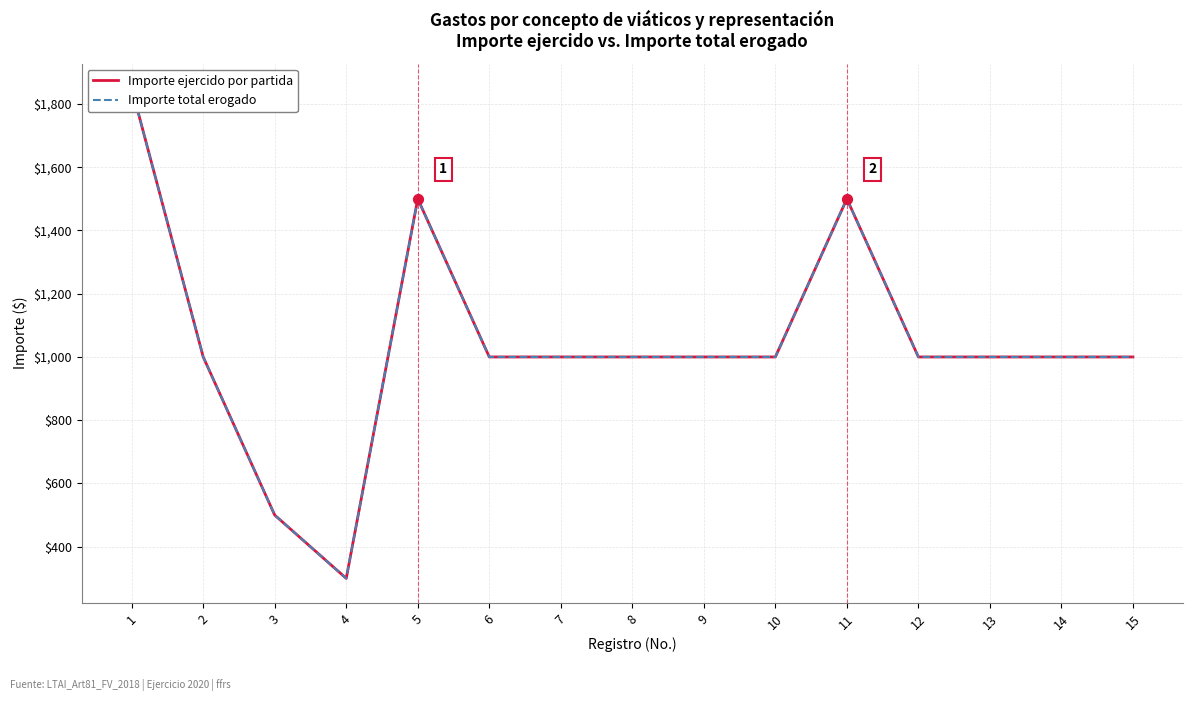

What are all the series names shown in the legend?

Importe ejercido por partida, Importe total erogado